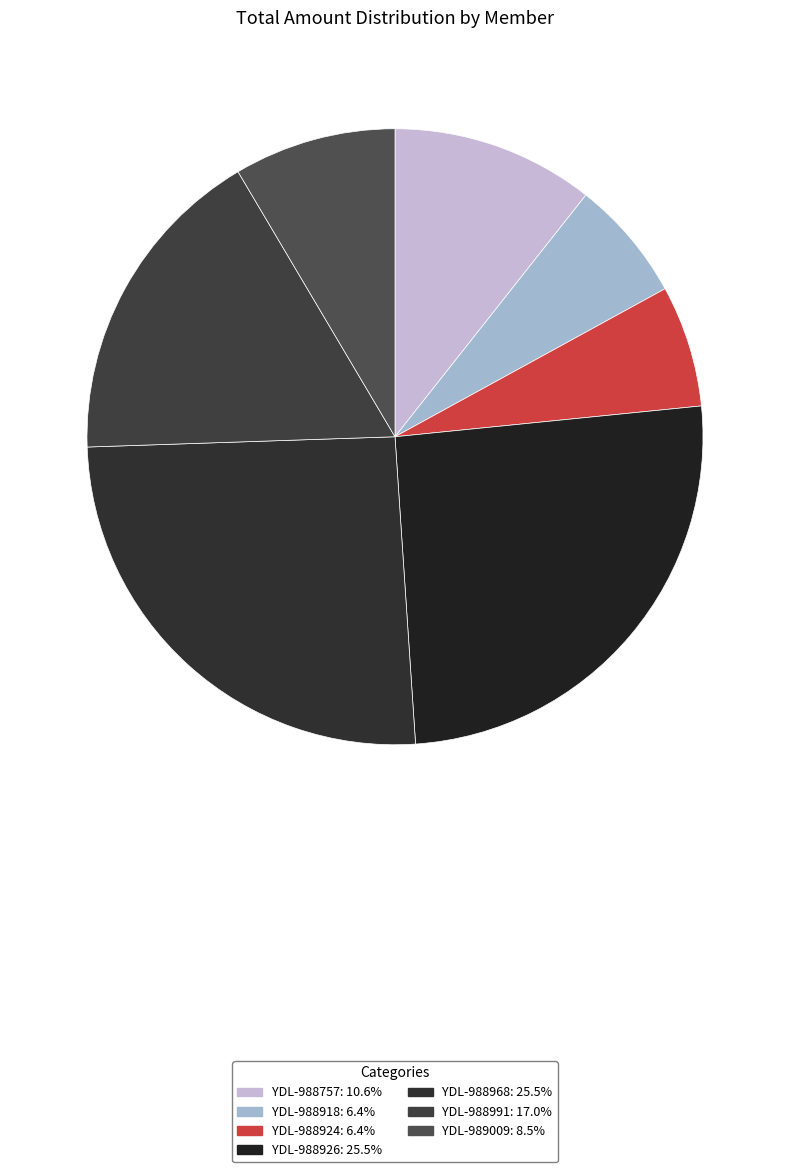

Count the number of slices in the pie.

7